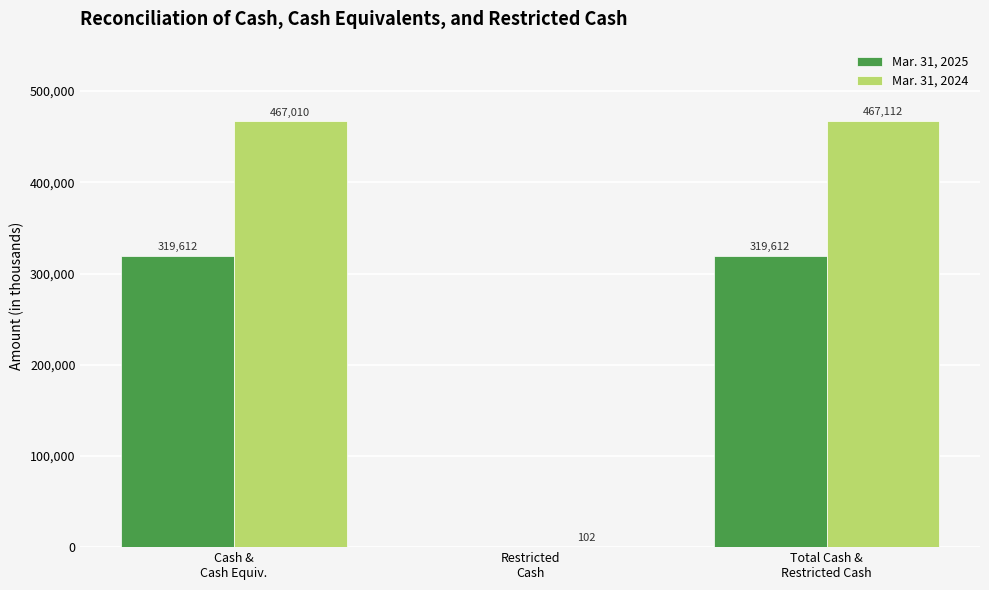

What is the highest value of the Mar. 31, 2024 series?

467112